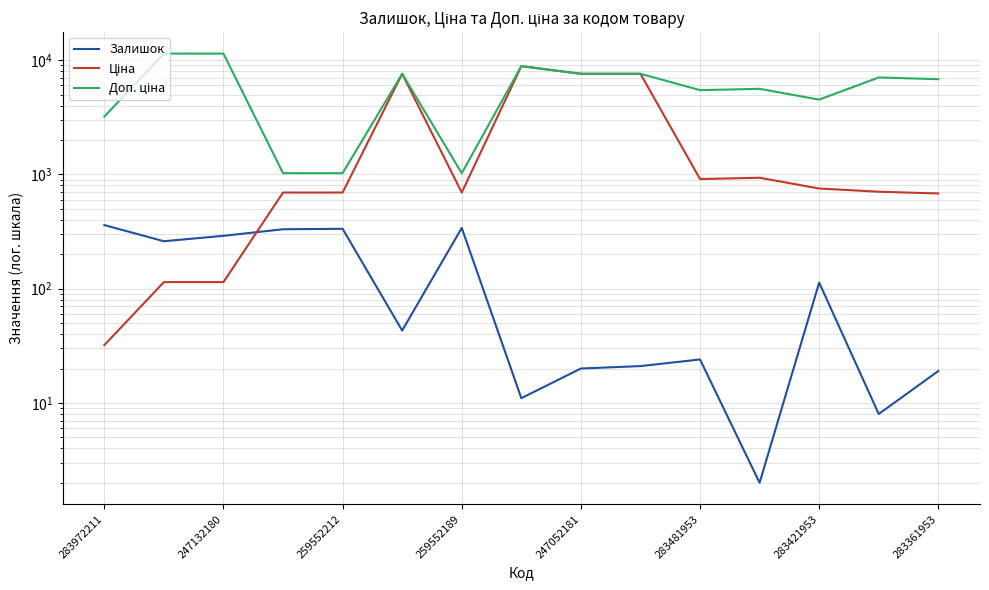

True or false: Ціна has a value of 37.4 at 247132180.

False